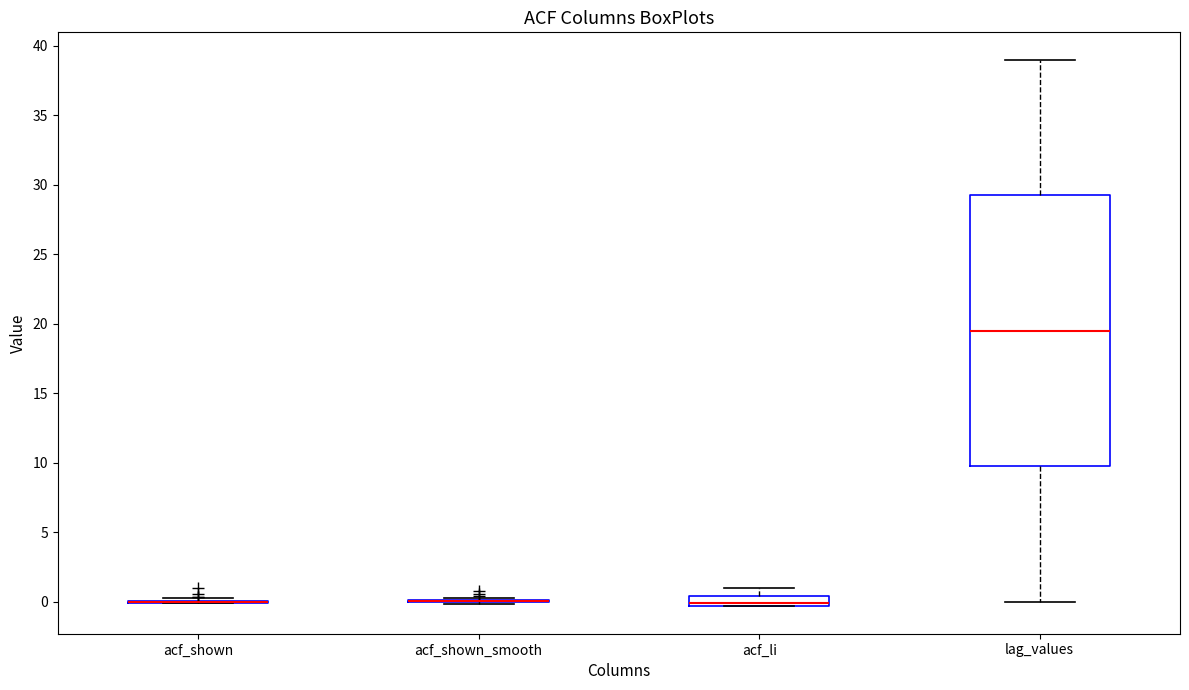

Comparing the boxes themselves (not the whiskers), which one is the tallest?

lag_values